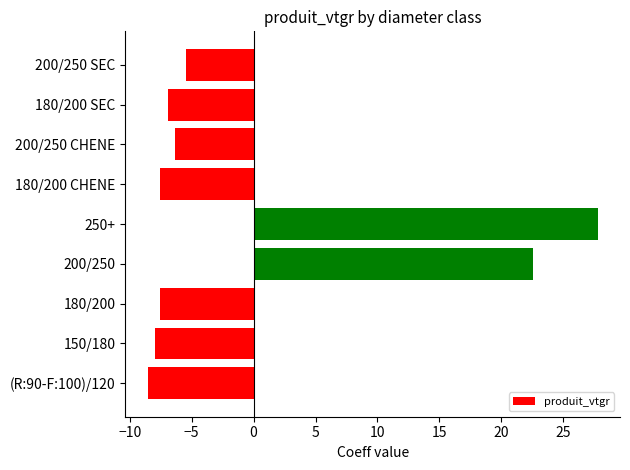

Which label corresponds to the smallest value in the chart?

(R:90-F:100)/120